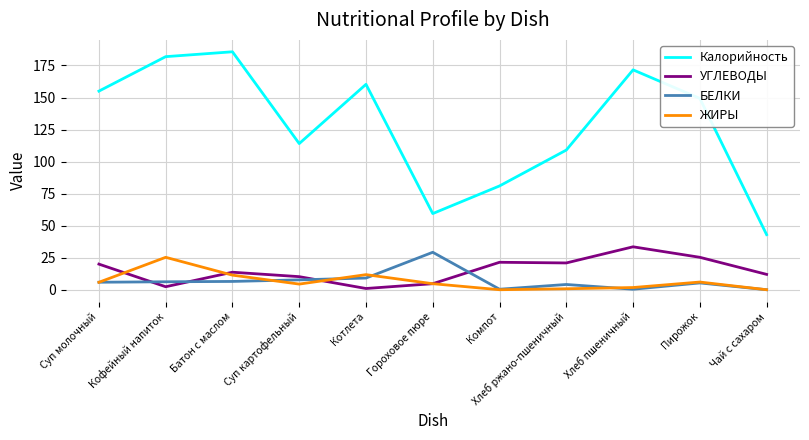

What position from the right is Хлеб пшеничный?

3